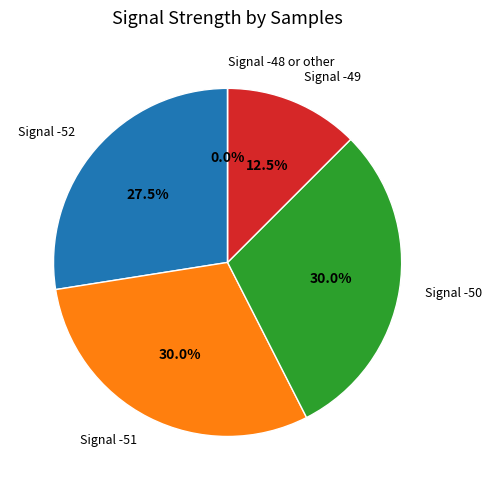

Does any single category account for the majority?

No